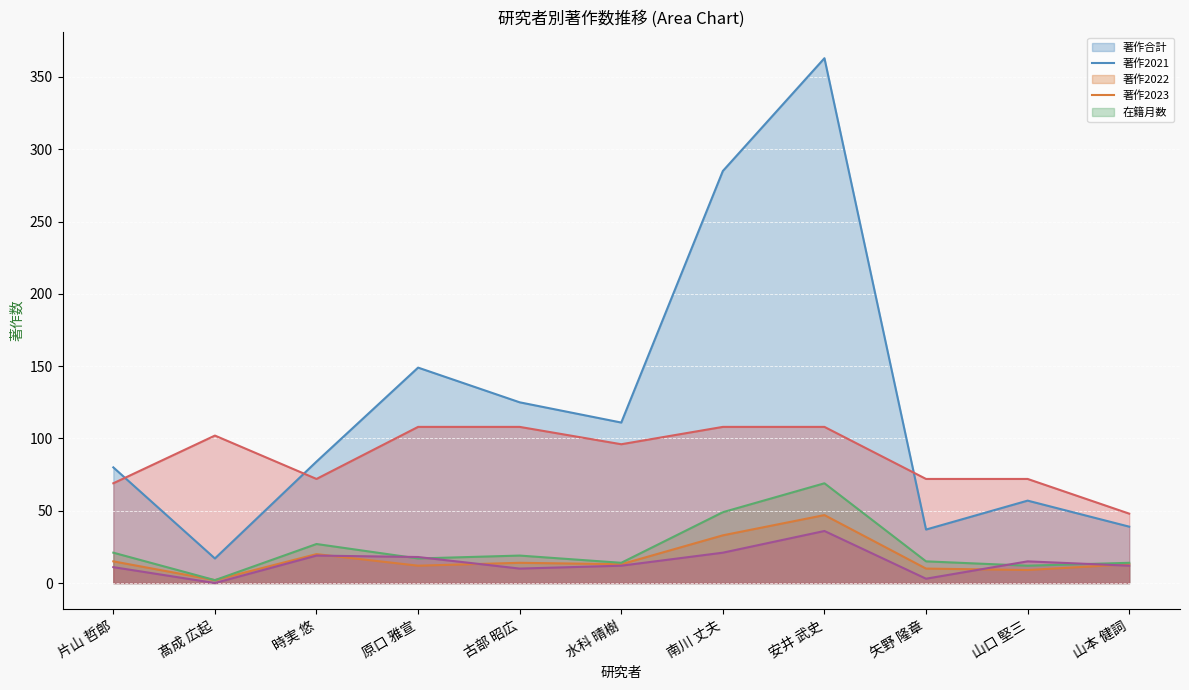

At 時実 悠, list the series in order from smallest to largest.

著作2023 (line), 著作2021 (line), 著作2022 (line), 在籍月数 (line), 著作合計 (line)